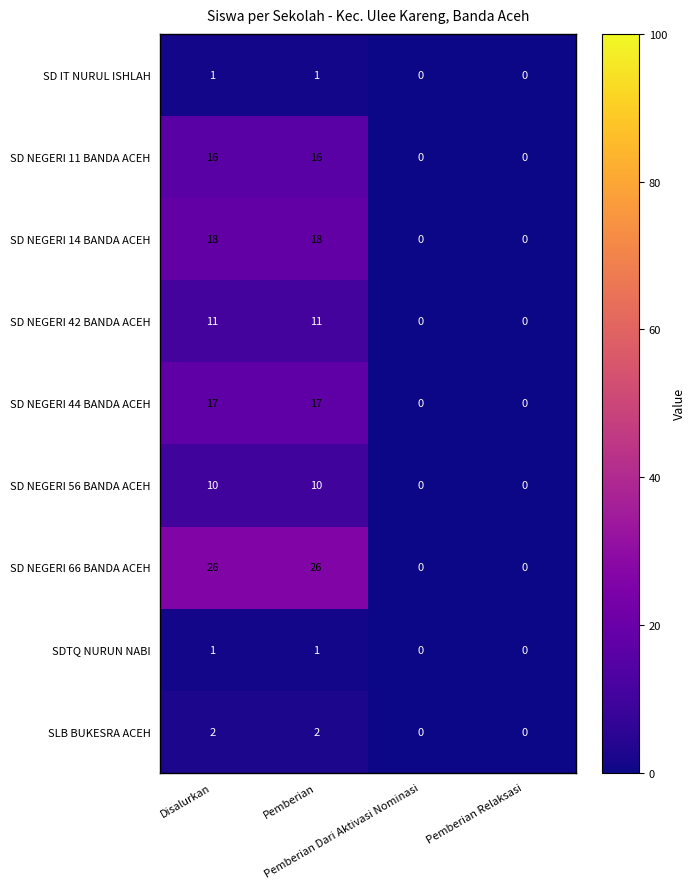

How many SD NEGERI 56 BANDA ACEH values are between 0 and 10?

4